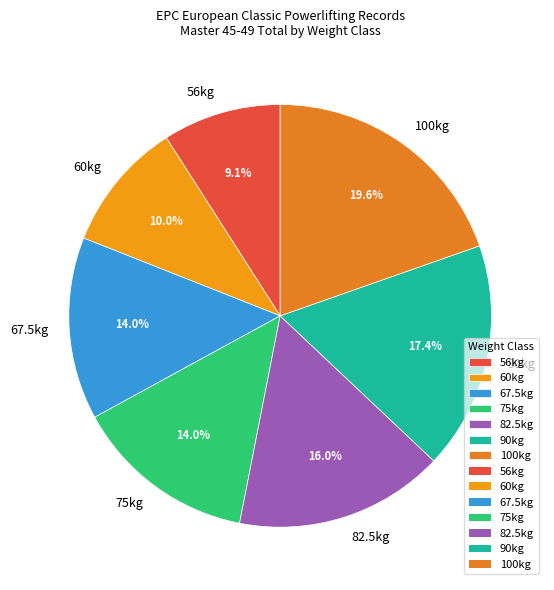

Is it true that 75kg is 25% of the pie?

False